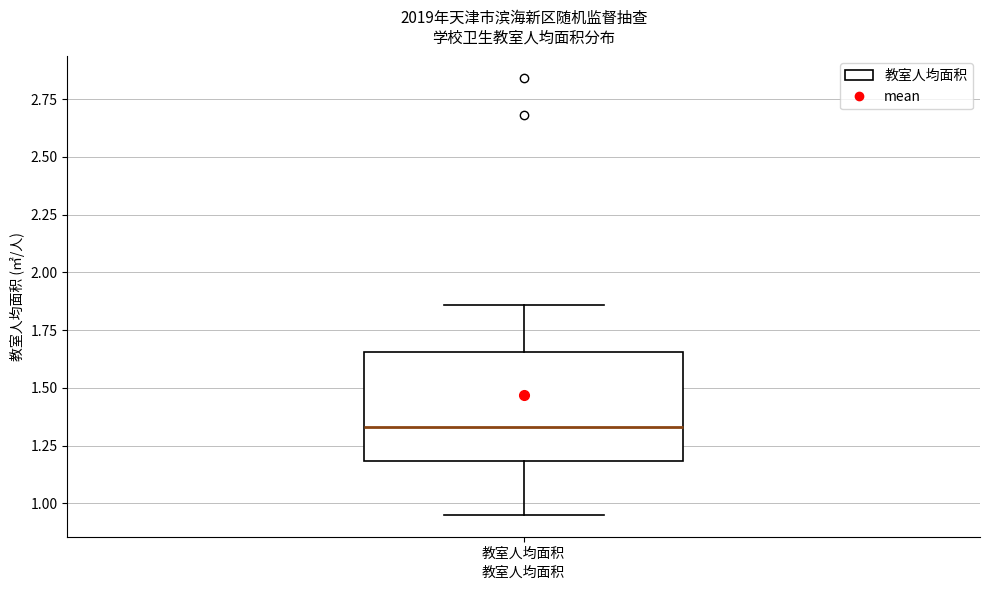

Read this box plot against the y-axis: the position of the median line, the range covered by the box, and the ends of both whiskers. The values are not printed on the chart, so give them approximately, as read against the axis.

median 1.35, box 1.20 to 1.65, whiskers 0.95 to 1.85